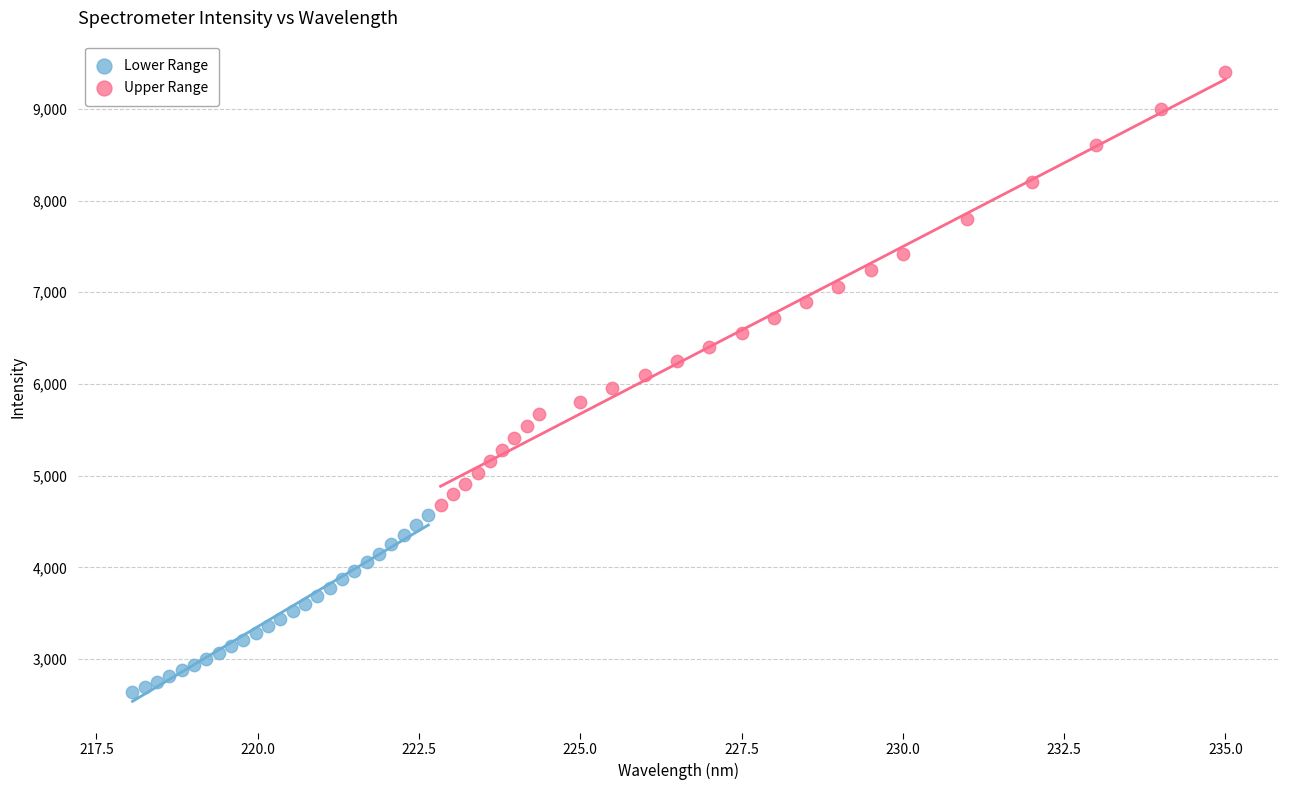

Which series has the widest spread of Y values?

Upper Range